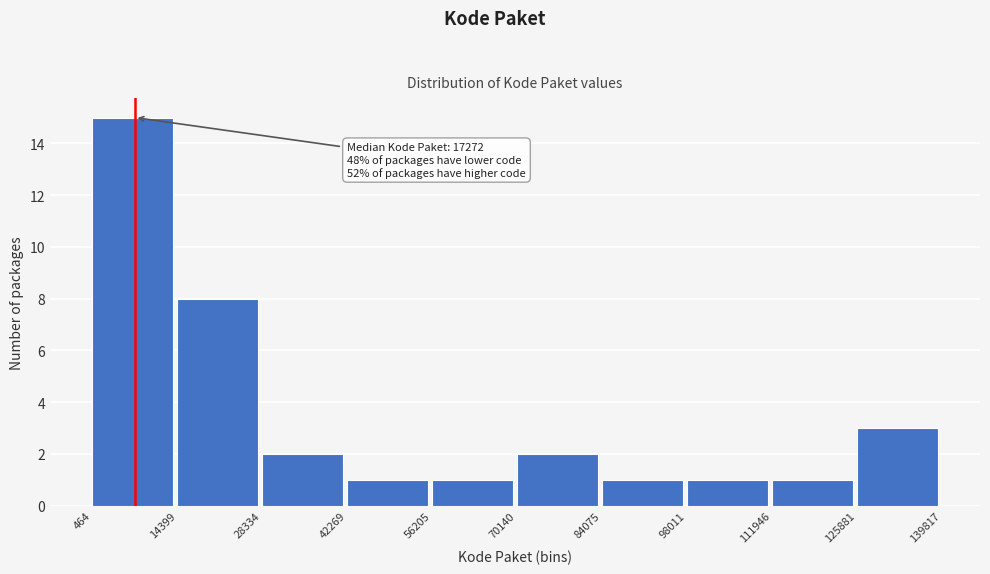

Over which range of the x-axis is the bar tallest?

464 to 14399